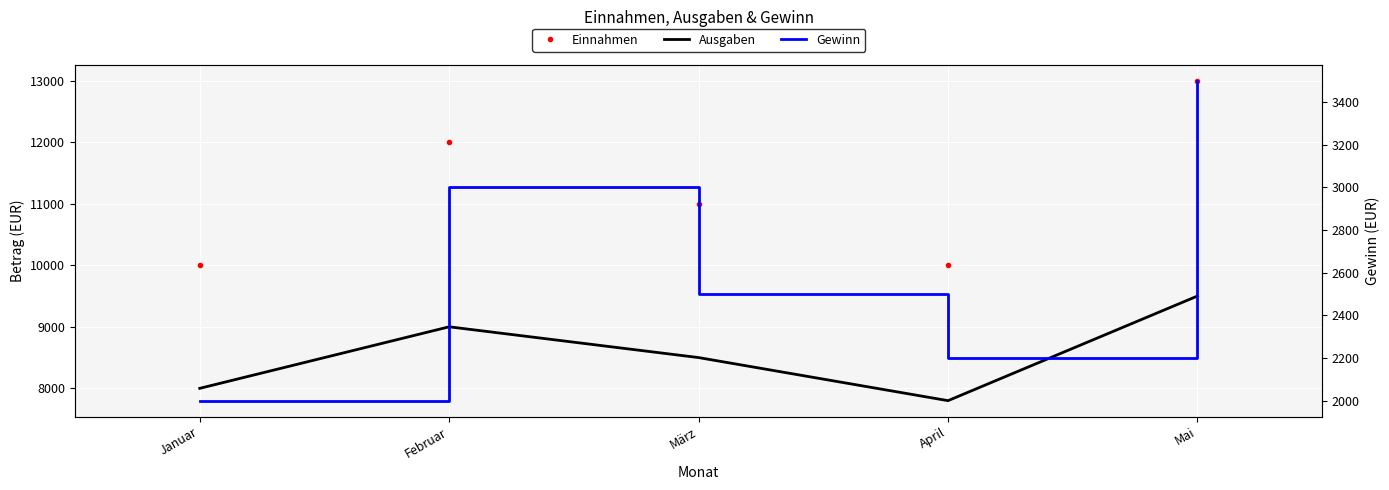

Where does the Ausgaben series first go above 8500?

Februar